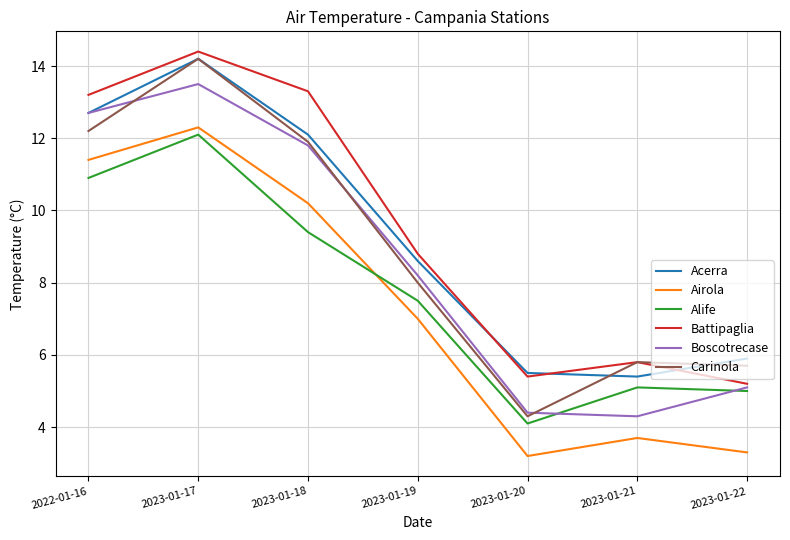

What position from the left is 2023-01-22?

7